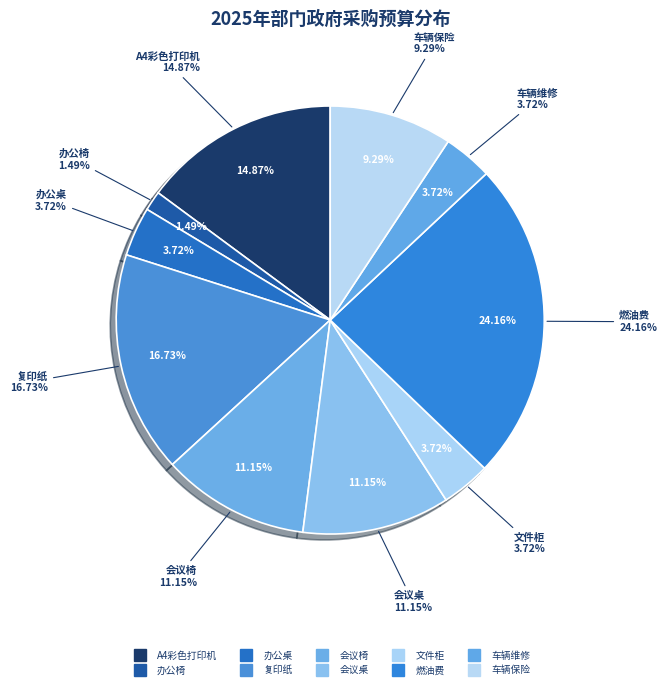

Is there a majority slice in this chart?

No